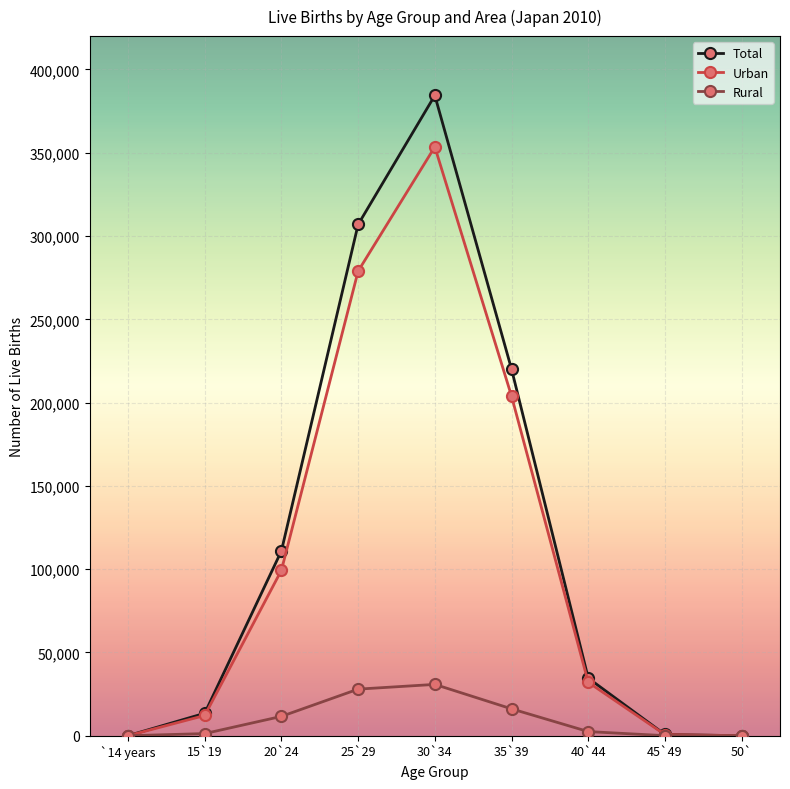

In Rural, how many points are higher than both neighbors (excluding endpoints)?

1